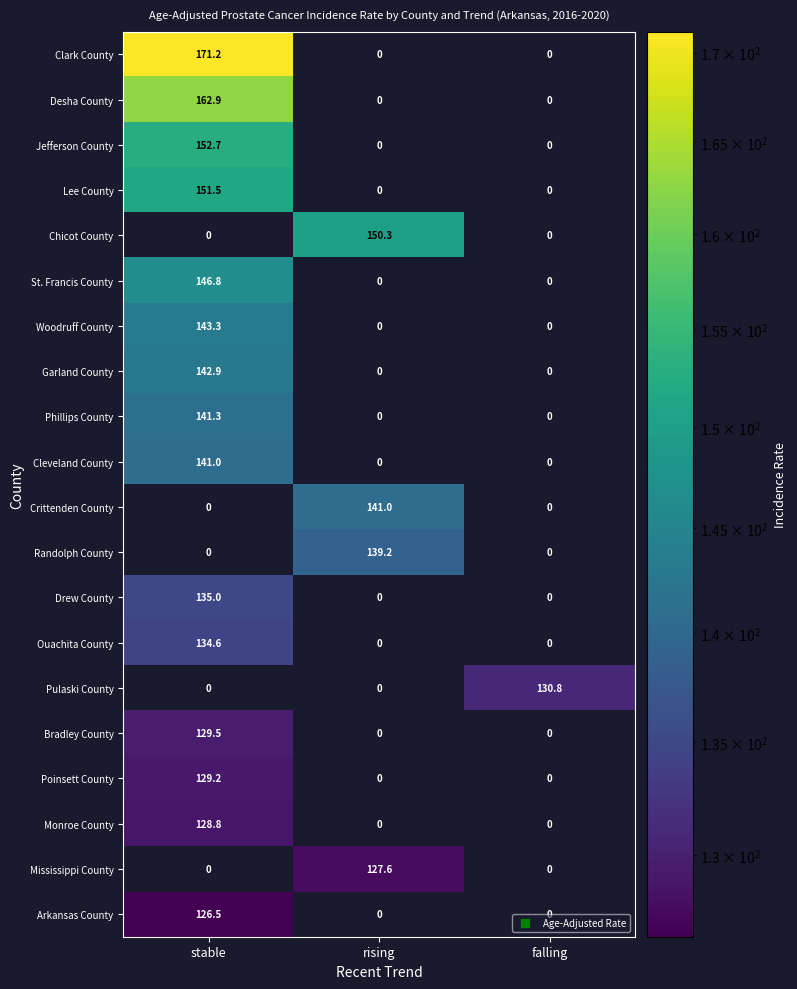

What is the sum of the Jefferson County values at stable and rising?

152.7